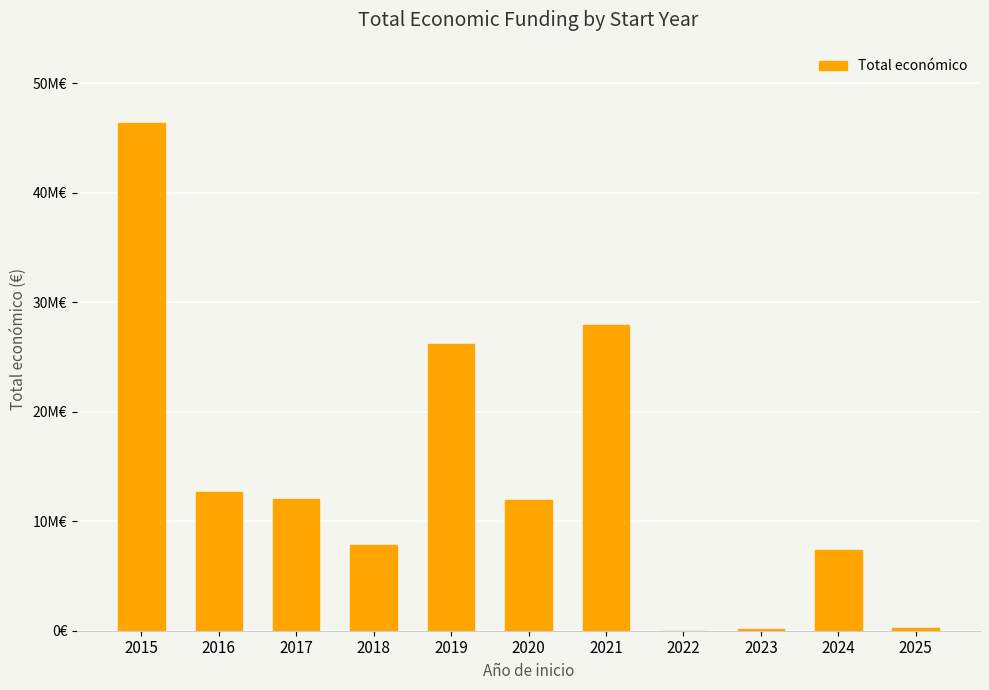

Are the bars horizontal?

No